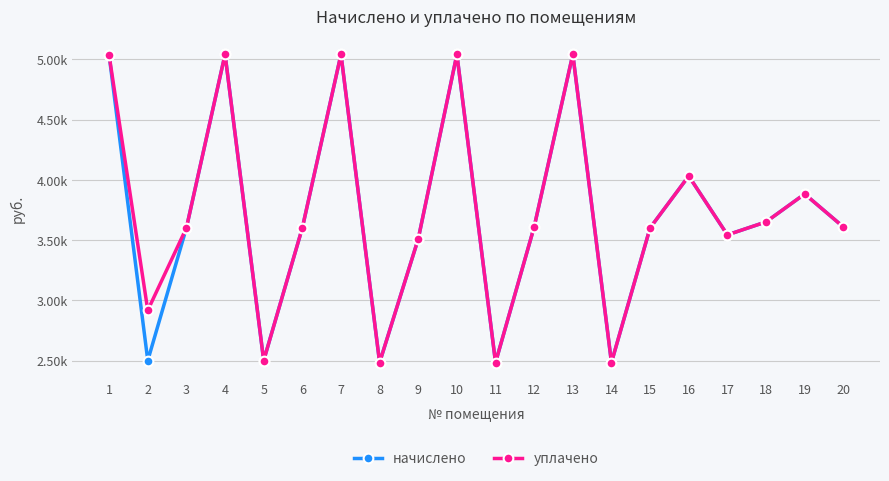

At which category does начислено reach its first local valley?

2